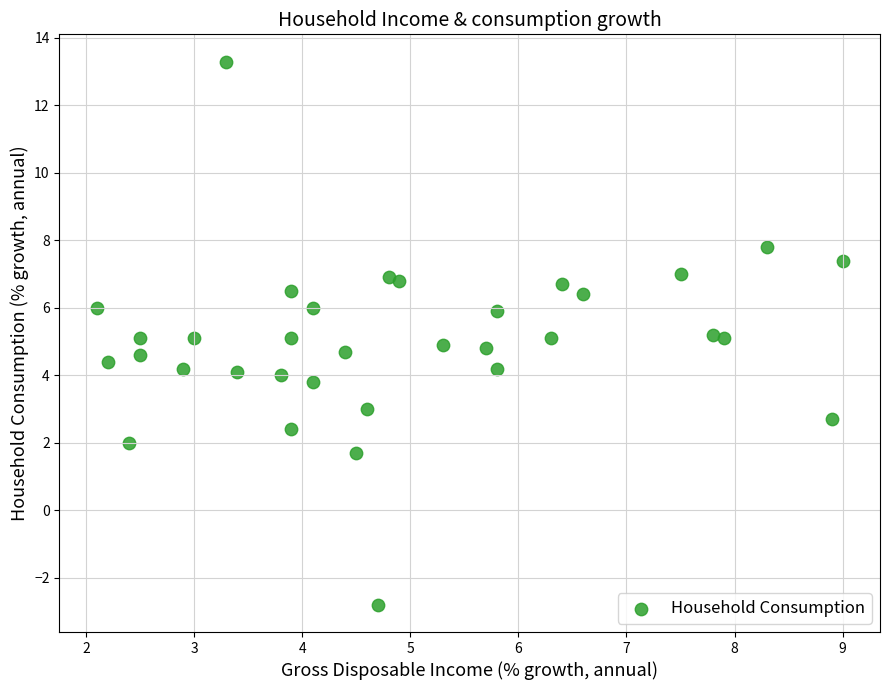

What is the range of Y values (max minus min)?

16.1